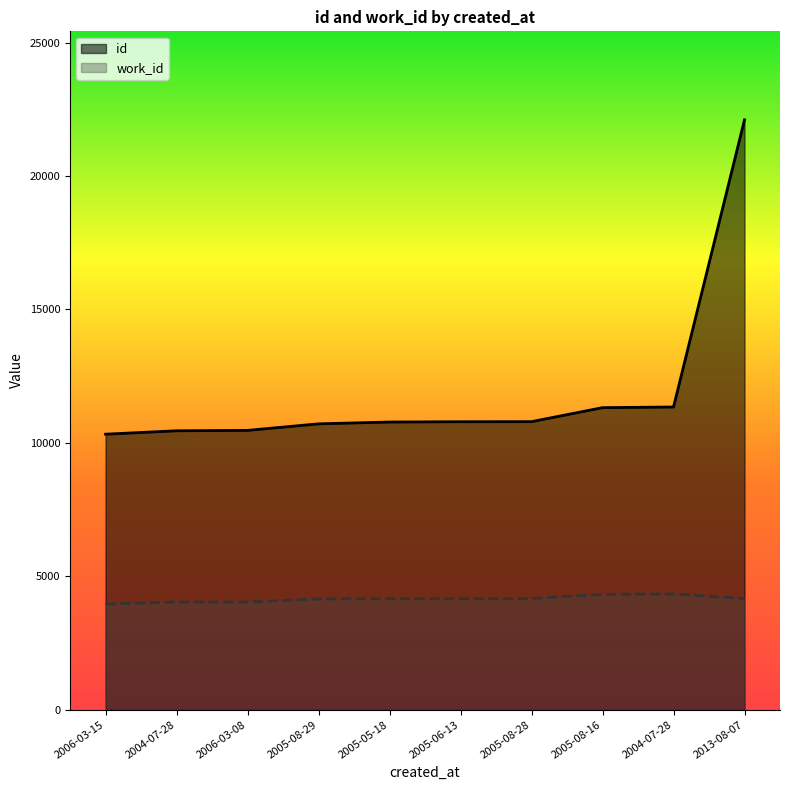

How many data points in work_id are less than 4167?

4